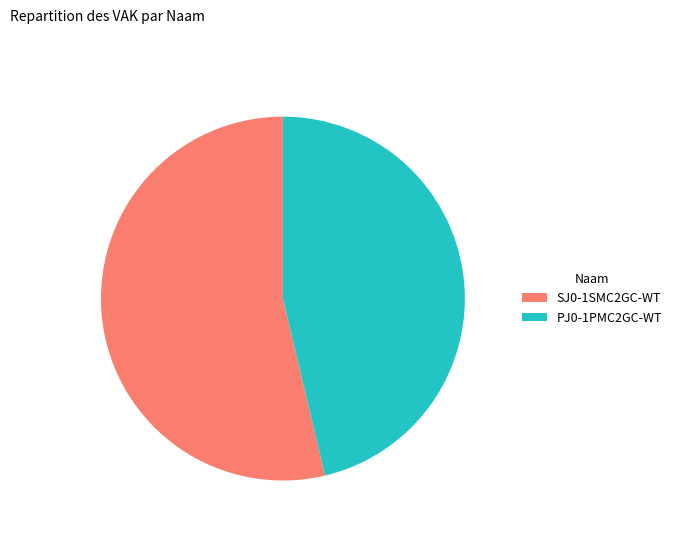

Rank the categories by value from lowest to highest.

PJ0-1PMC2GC-WT, SJ0-1SMC2GC-WT